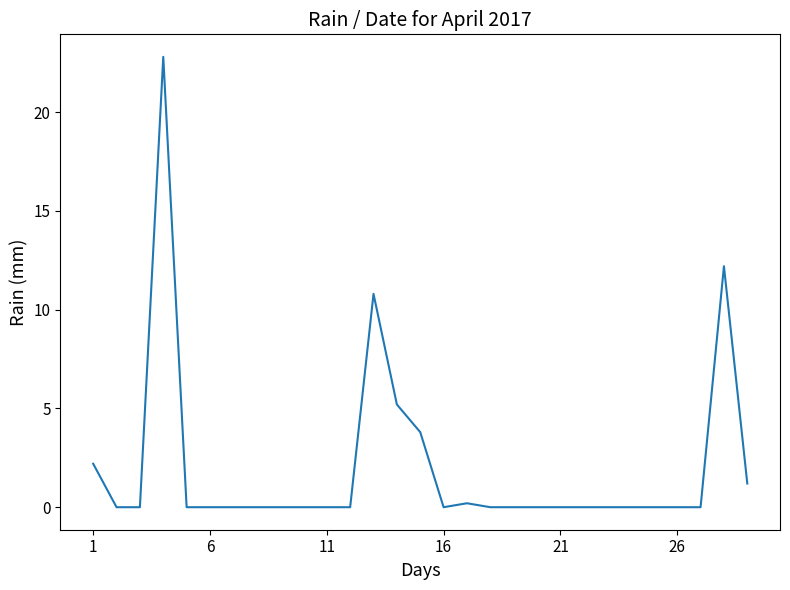

What is the greatest value displayed?

22.8